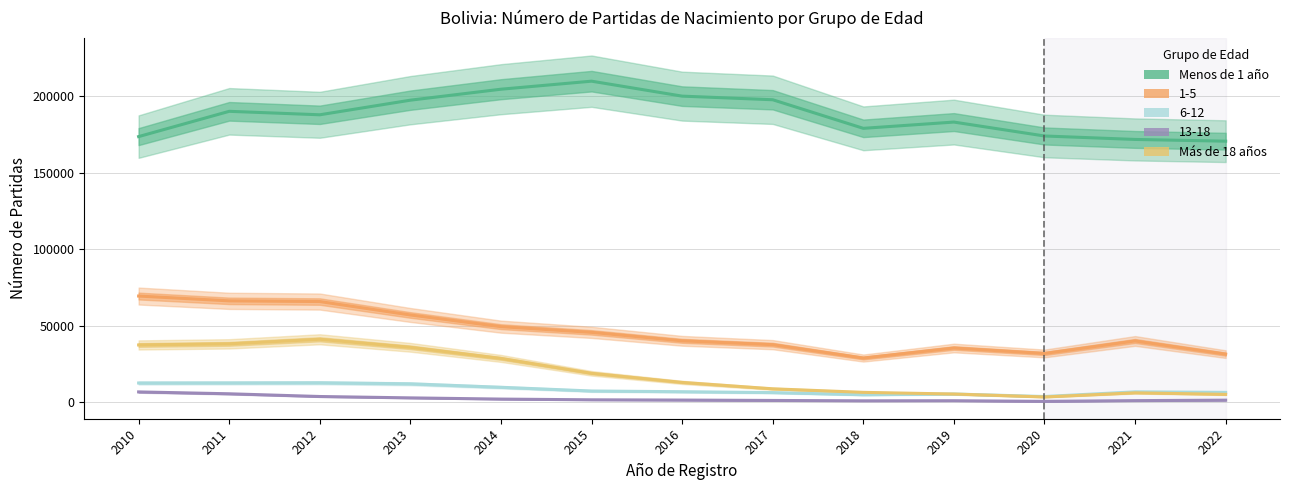

True or false: Menos de 1 año has a value of 199978 at 2016.

True